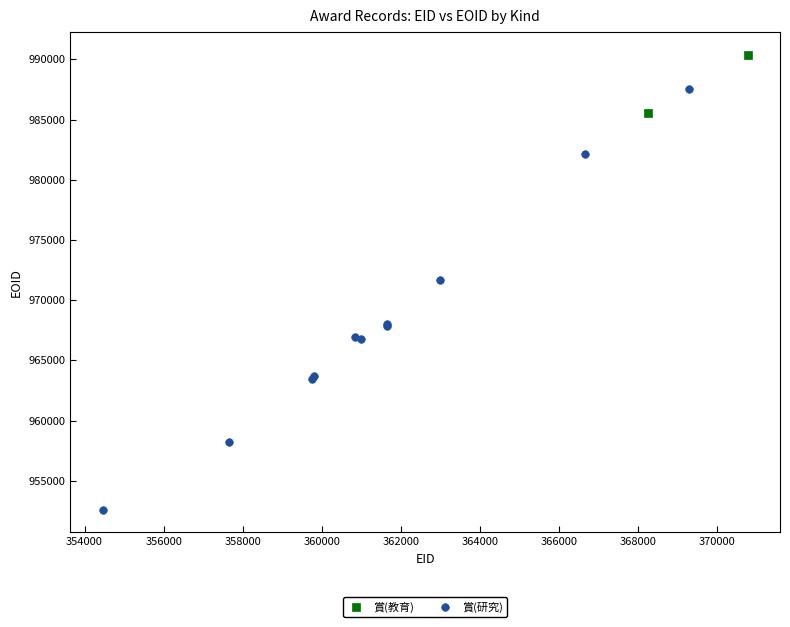

What are all the series names shown in the legend?

賞(教育), 賞(研究)